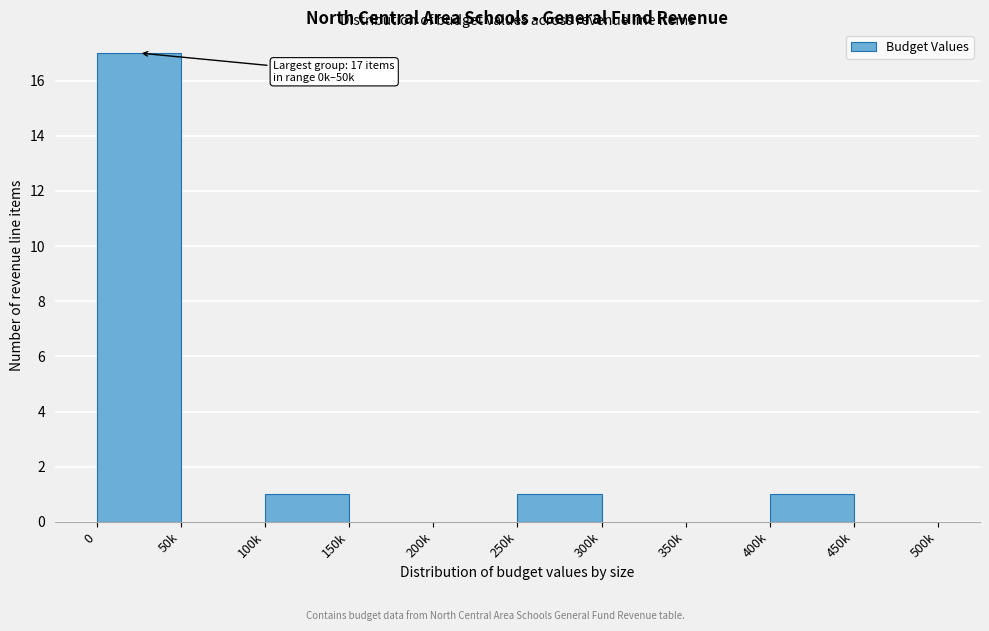

Reading left to right, extract all data points from this chart.

0=17	50k=0	100k=1	150k=0	200k=0	250k=1	300k=0	350k=0	400k=1	450k=0